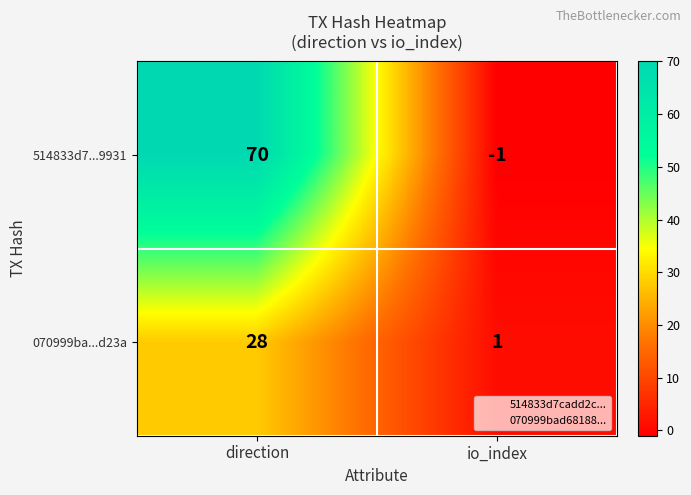

Between direction and io_index, which series saw the biggest shift?

514833d7...9931